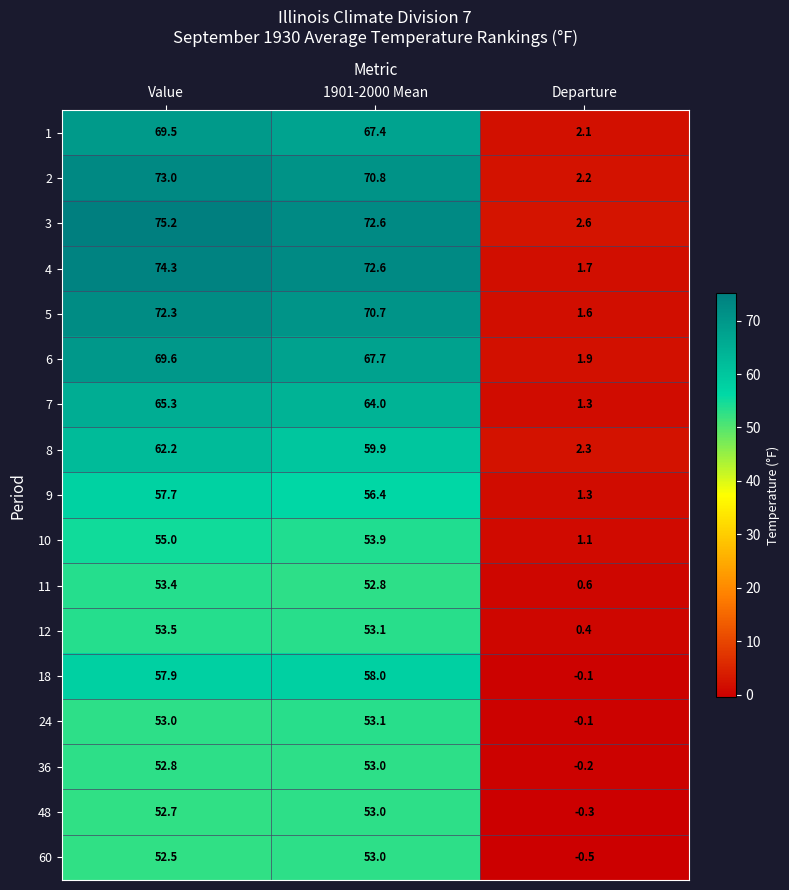

Which label corresponds to the largest value in the chart?

Value